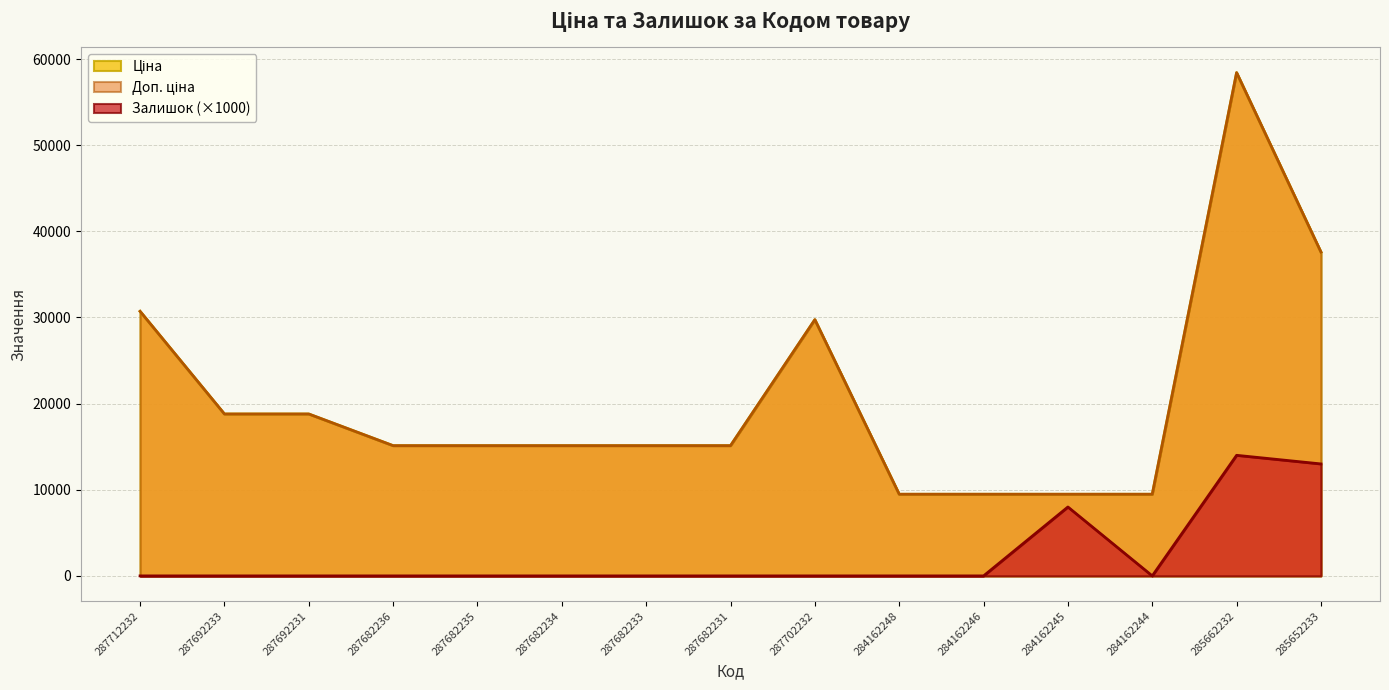

True or false: Ціна and Залишок intersect in this chart.

False